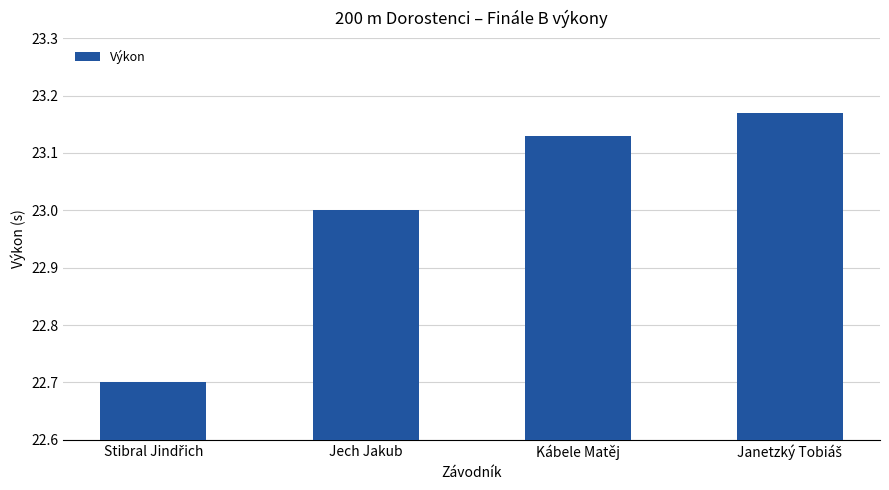

What is the difference between the maximum and minimum values?

0.5